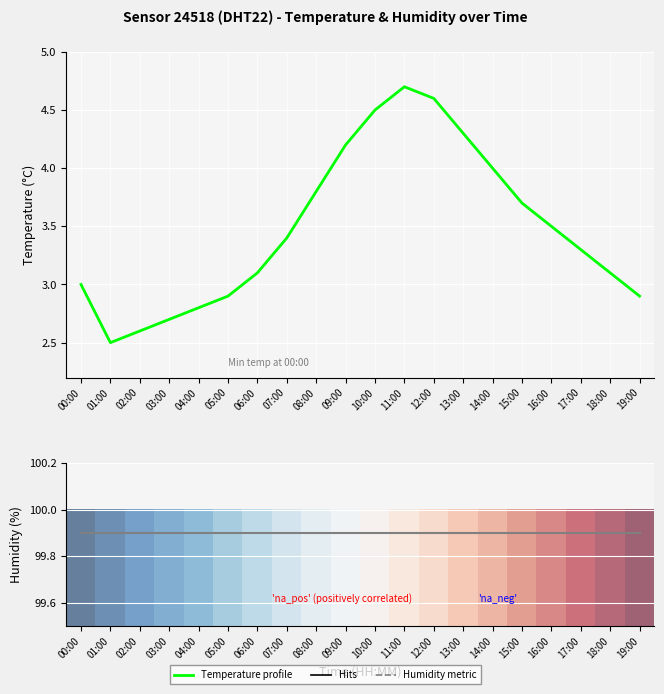

What position from the left is 09:00?

10